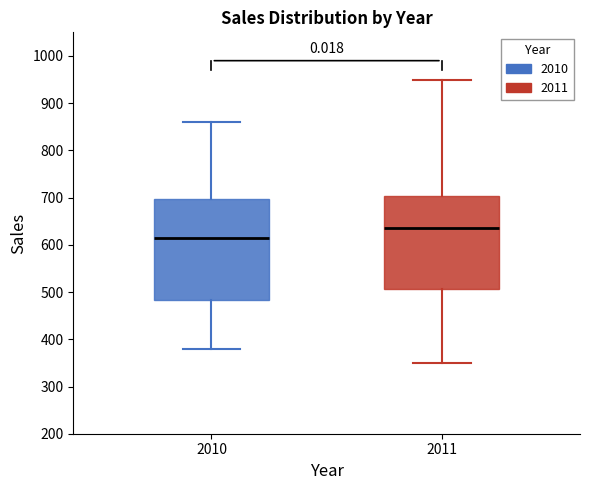

Which box has the highest median line?

2011